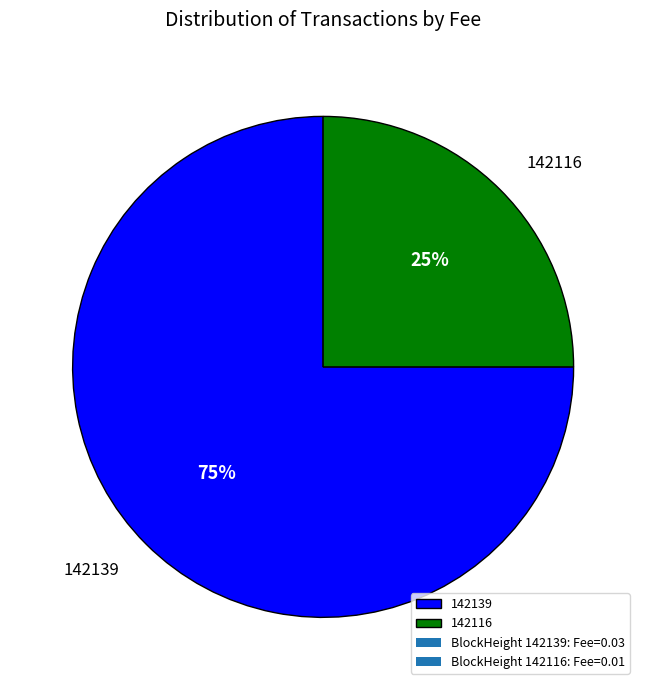

The 142116 slice represents 14% of the pie. True or false?

False